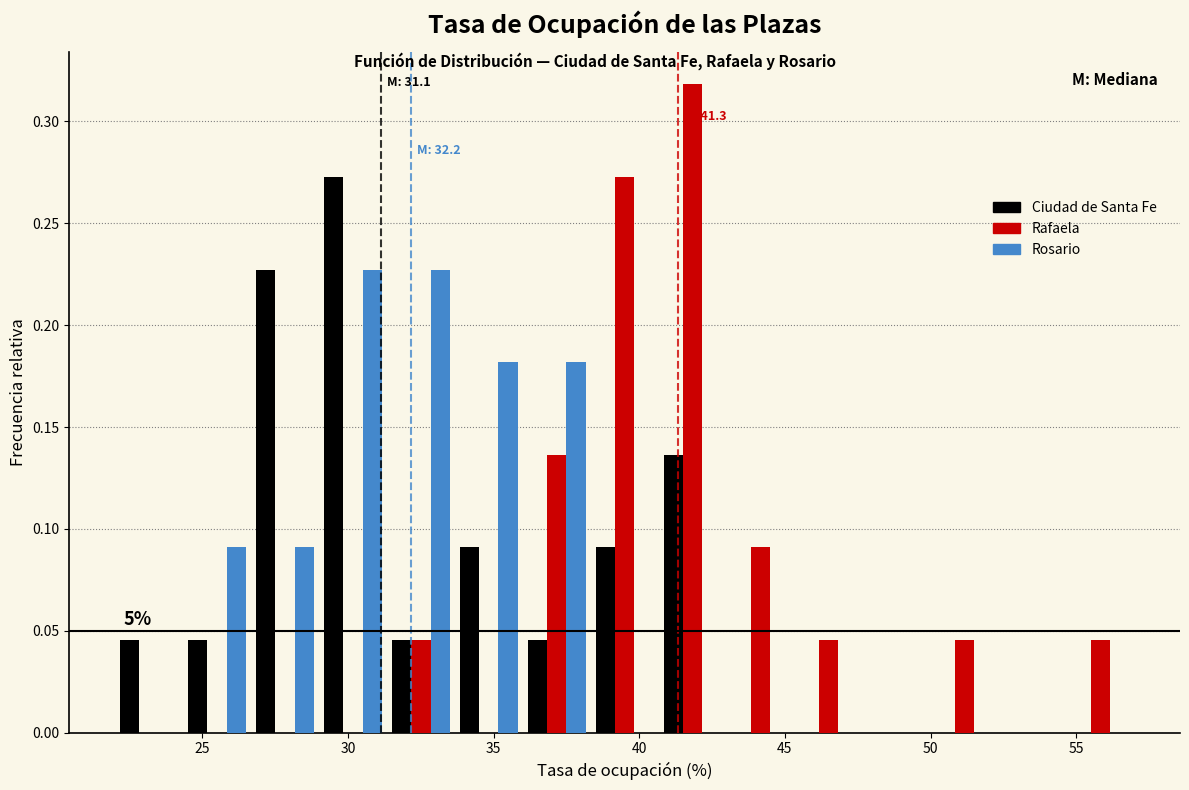

In the Ciudad de Santa Fe series, which range on the x-axis has the tallest bar?

29.0 to 31.5